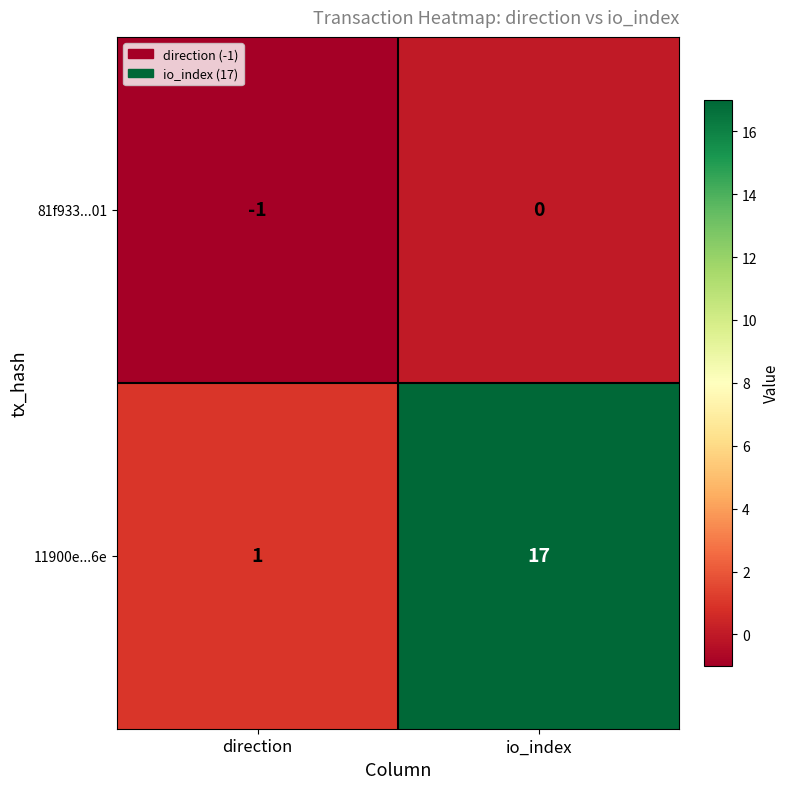

How many values in the 11900e...6e series are below 17?

1